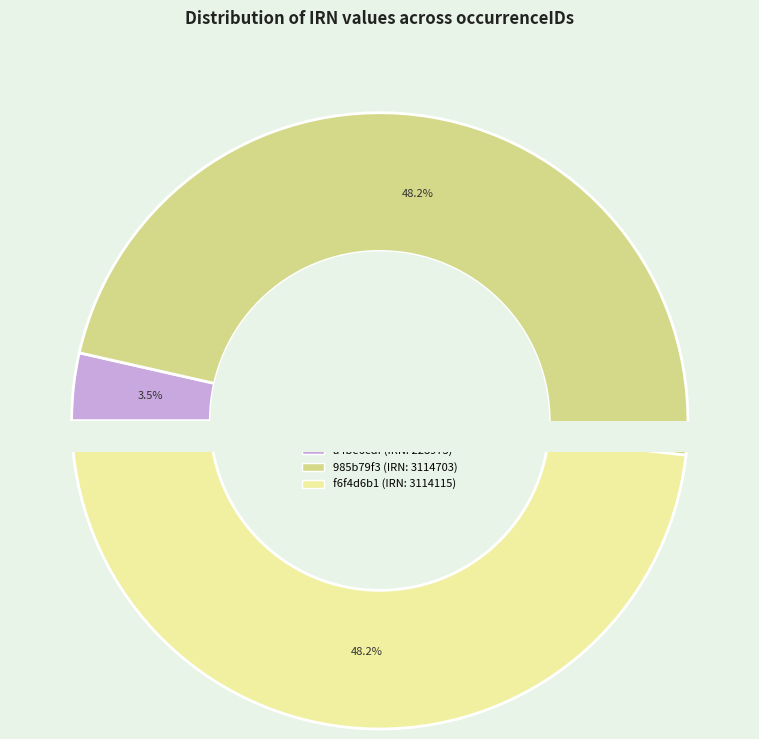

Is it true that f6f4d6b1-2fc5-4ca8-b402-701467176b61 is 43% of the pie?

False